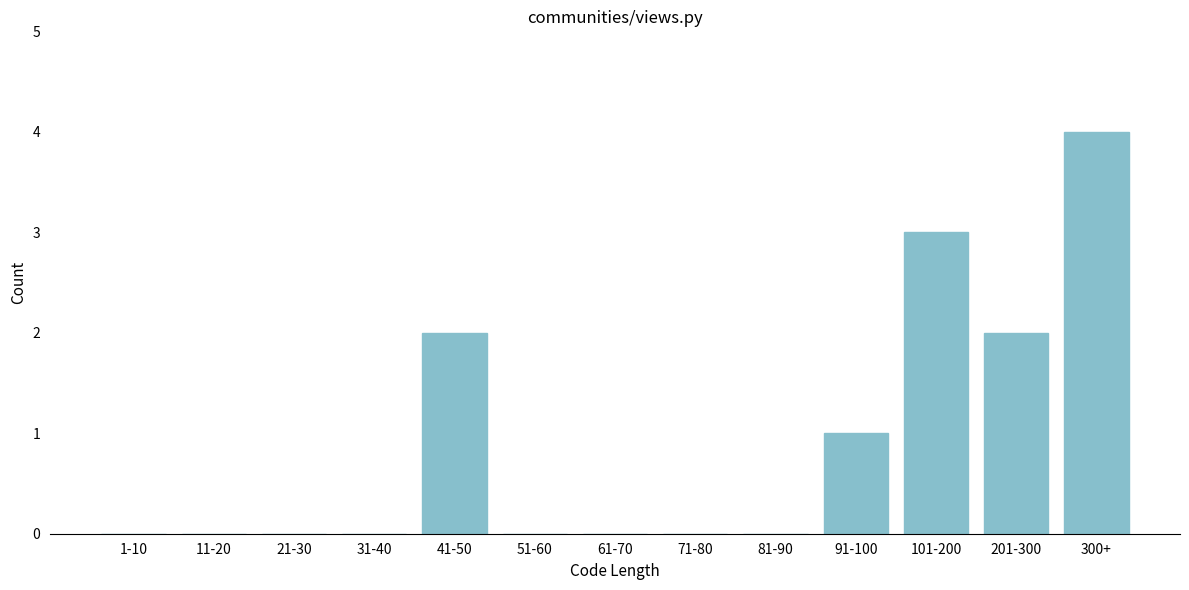

Reading left to right, extract all data points from this chart.

1-10=0	11-20=0	21-30=0	31-40=0	41-50=2	51-60=0	61-70=0	71-80=0	81-90=0	91-100=1	101-200=3	201-300=2	300+=4